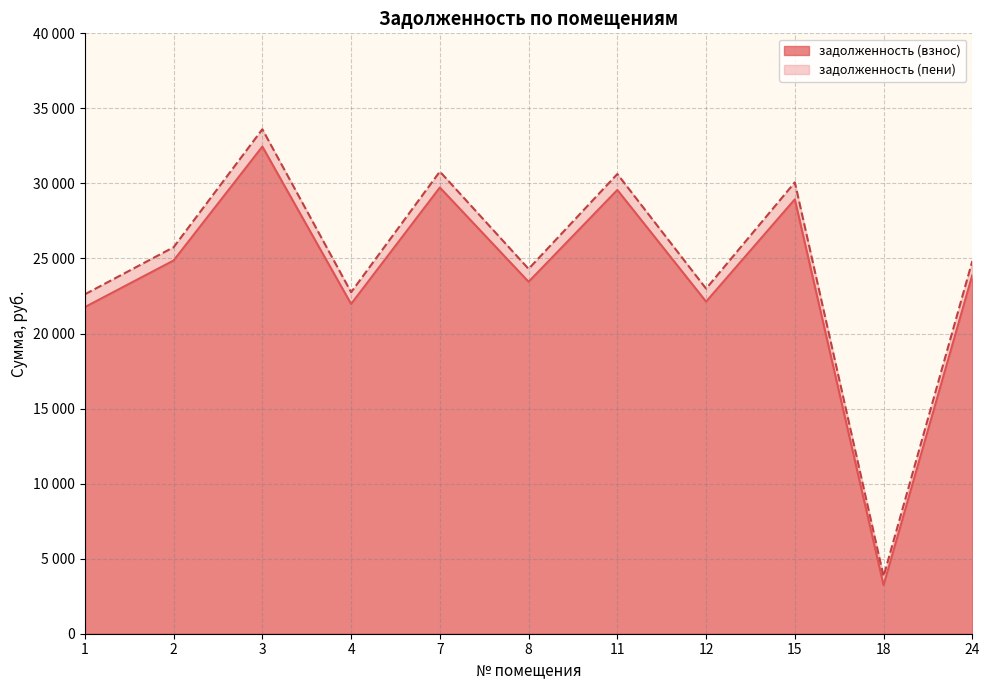

What is the maximum value shown in the chart?

33610.2